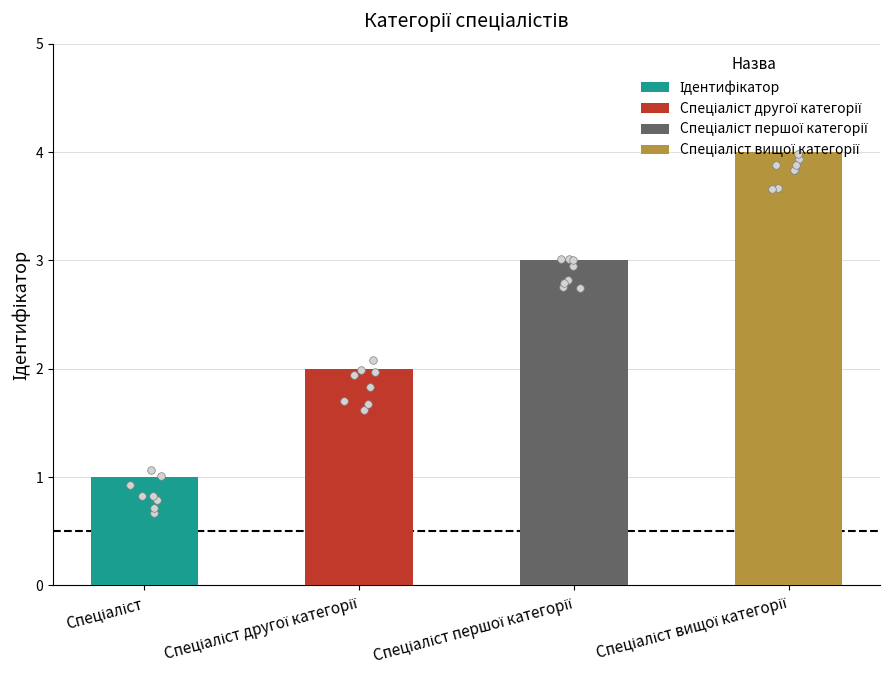

What is the change in value from Спеціаліст першої категорії to Спеціаліст вищої категорії?

+1